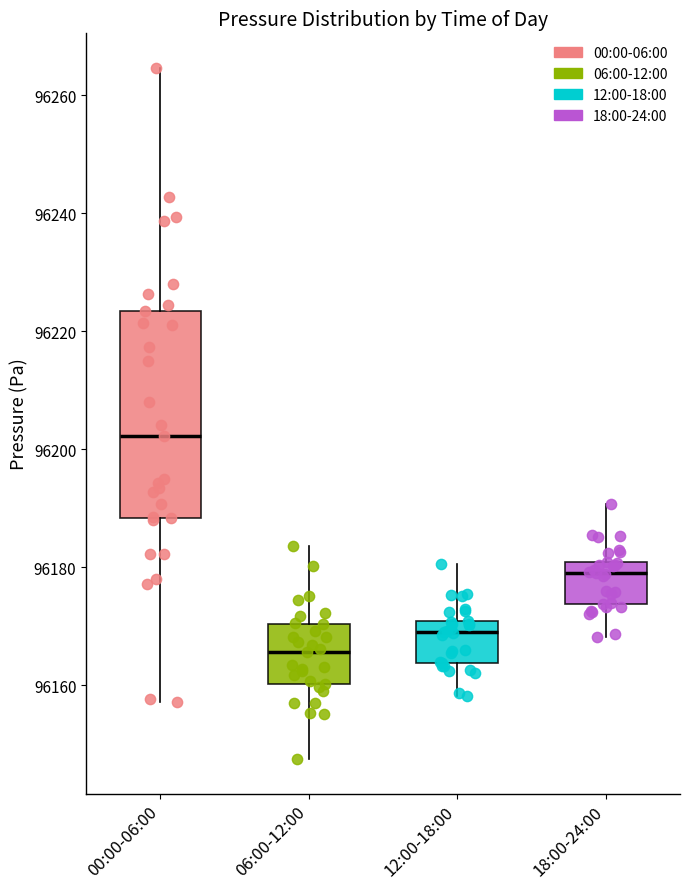

Where does the median line of the box for 00:00-06:00 sit on the y-axis? The values are not printed on the chart, so give them approximately, as read against the axis.

96202